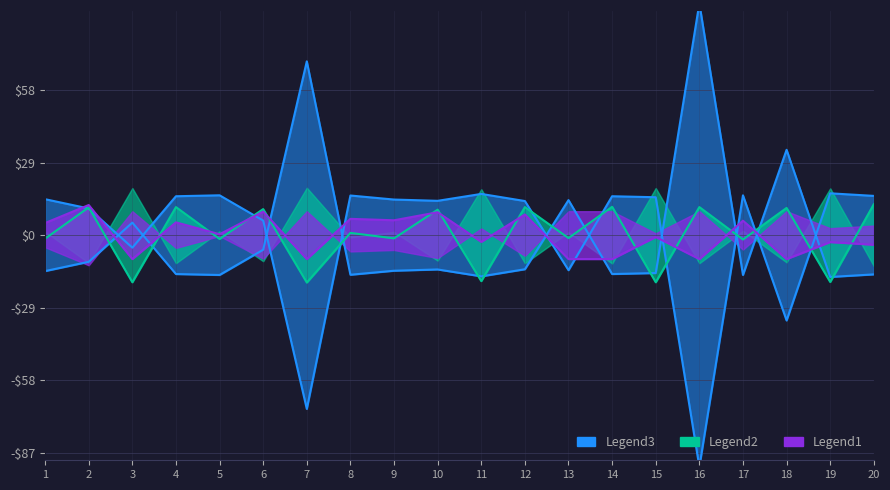

What is the difference between the second highest and minimum values in the Legend2 series?

30.3